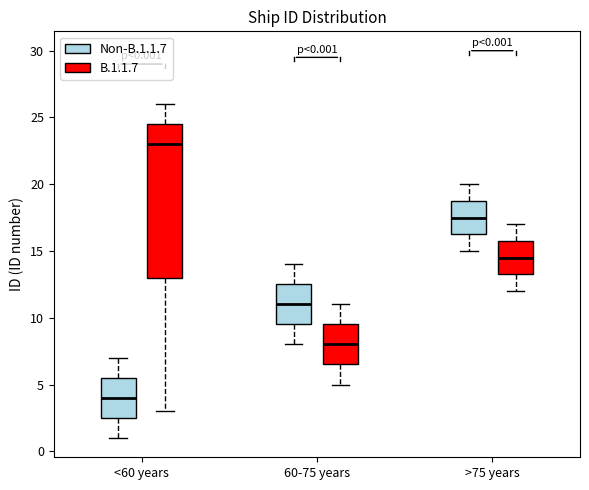

Which box has the lowest median line?

<60 years (Non-B.1.1.7)